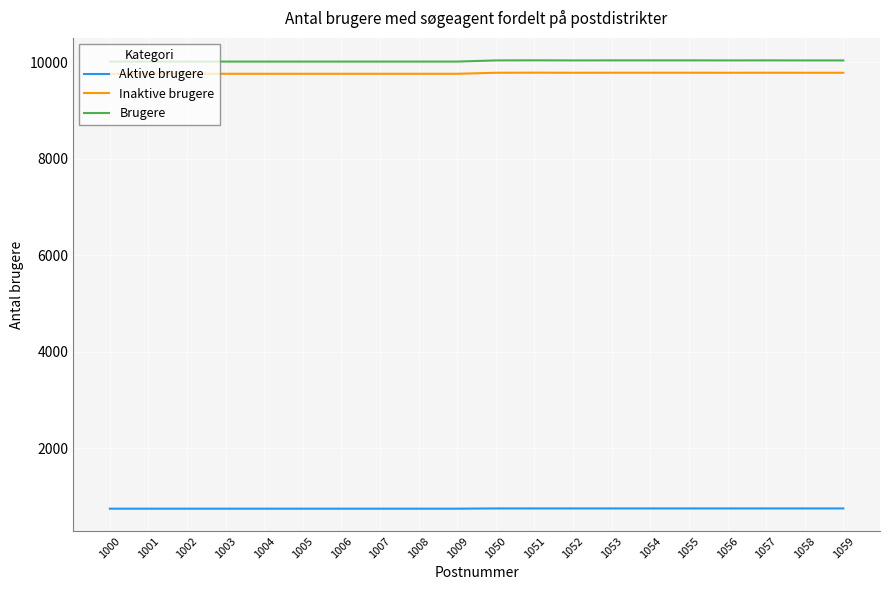

Rank the series by their maximum value, from lowest to highest.

Aktive brugere, Inaktive brugere, Brugere